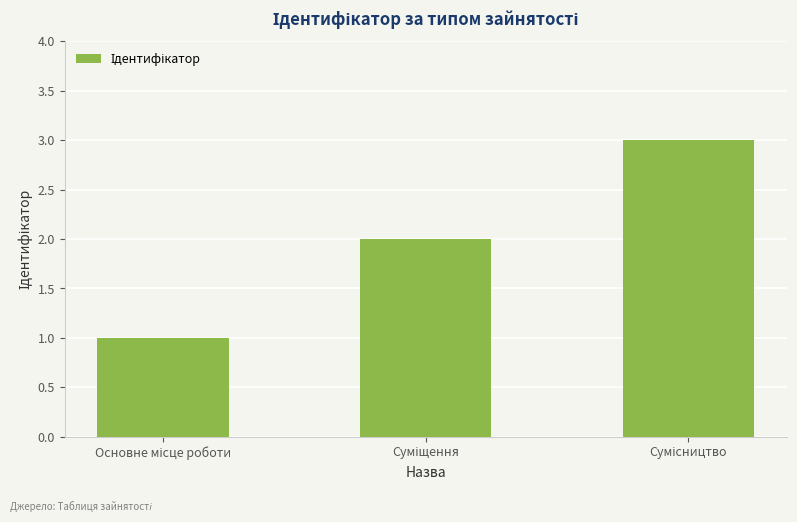

What is the greatest value displayed?

3